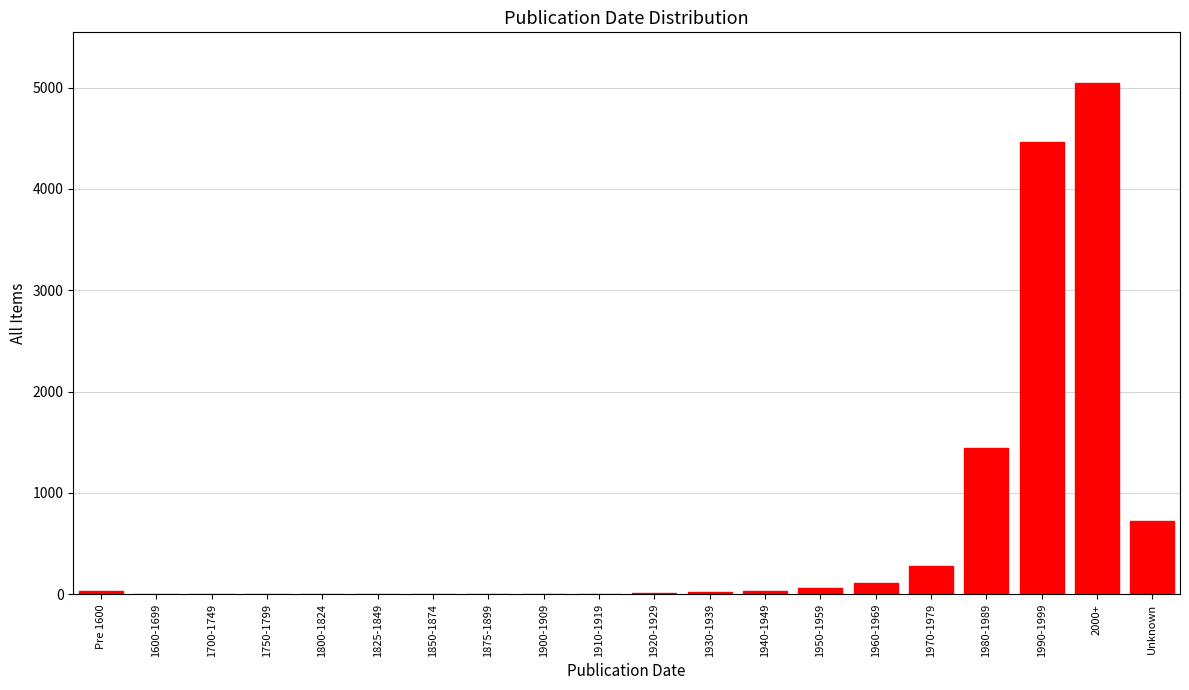

Where is the data nearest to the value 2521?

1980-1989